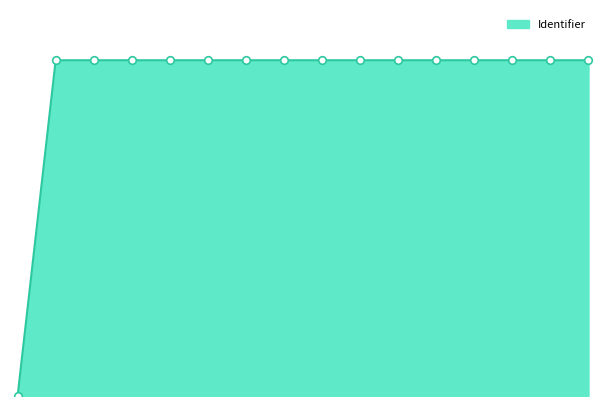

Is this an area chart (filled region under the line)?

Yes